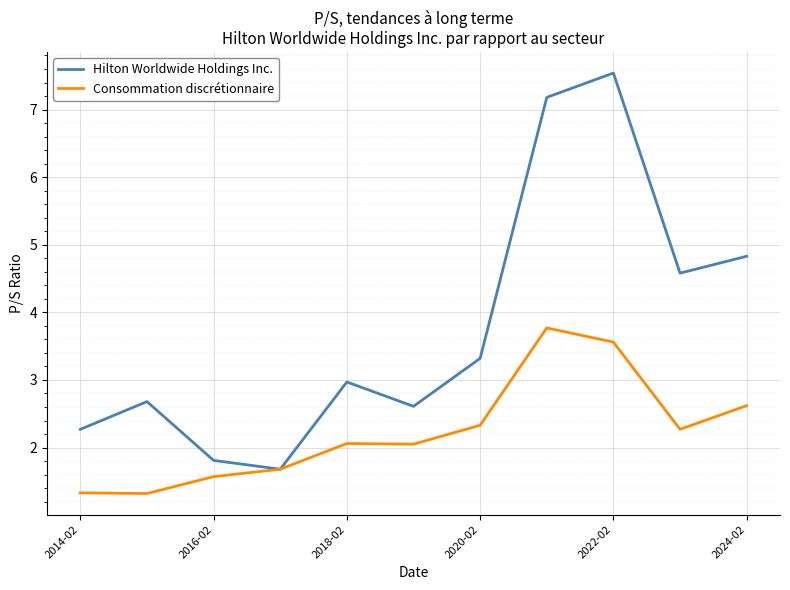

Which series has the widest spread of values?

Hilton Worldwide Holdings Inc.